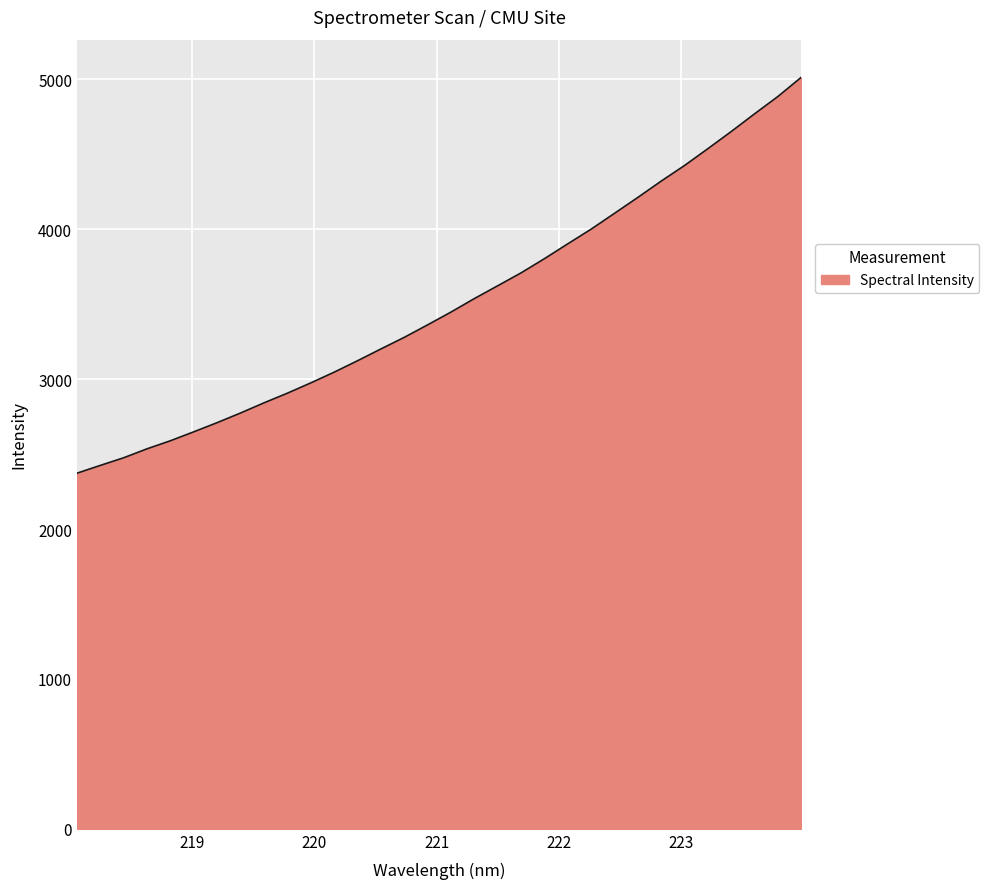

What is the greatest value displayed?

5014.8